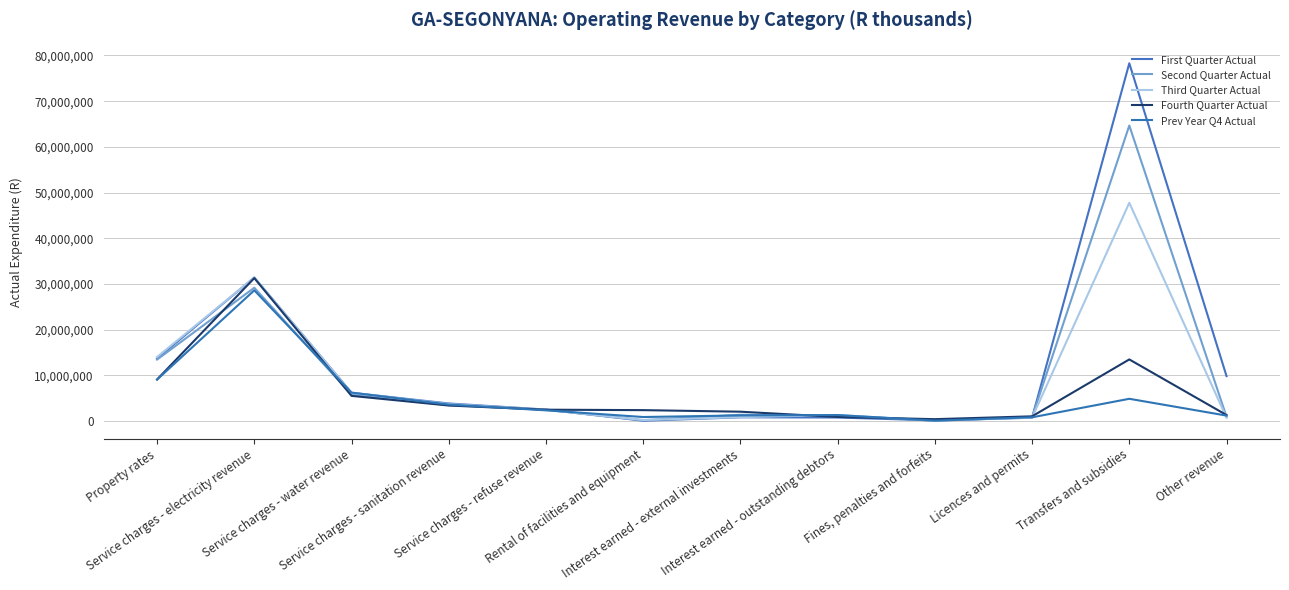

How many values in the First Quarter Actual series are below 3838233?

6